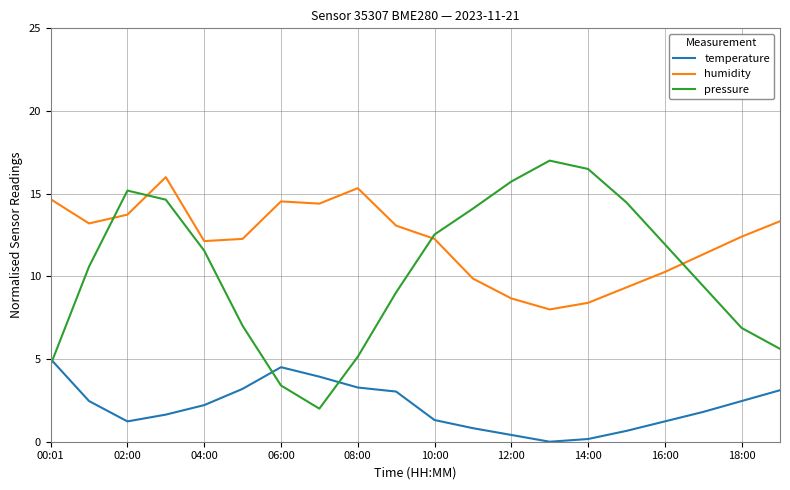

What is the greatest value displayed?

17.0